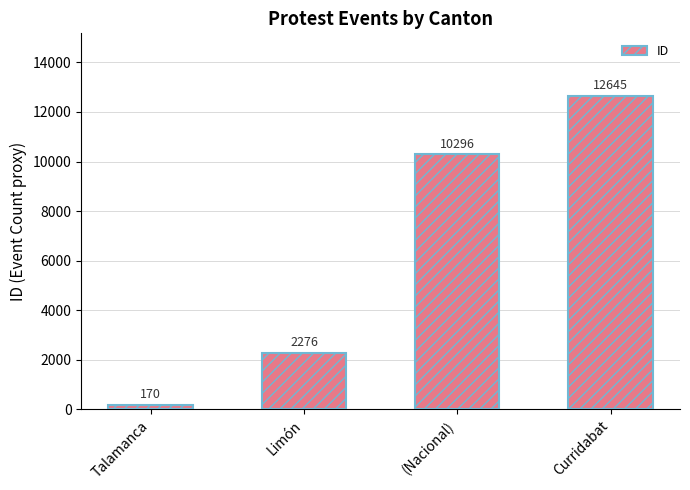

Reading left to right, extract all data points from this chart.

Talamanca=170	Limón=2276	(Nacional)=10296	Curridabat=12645